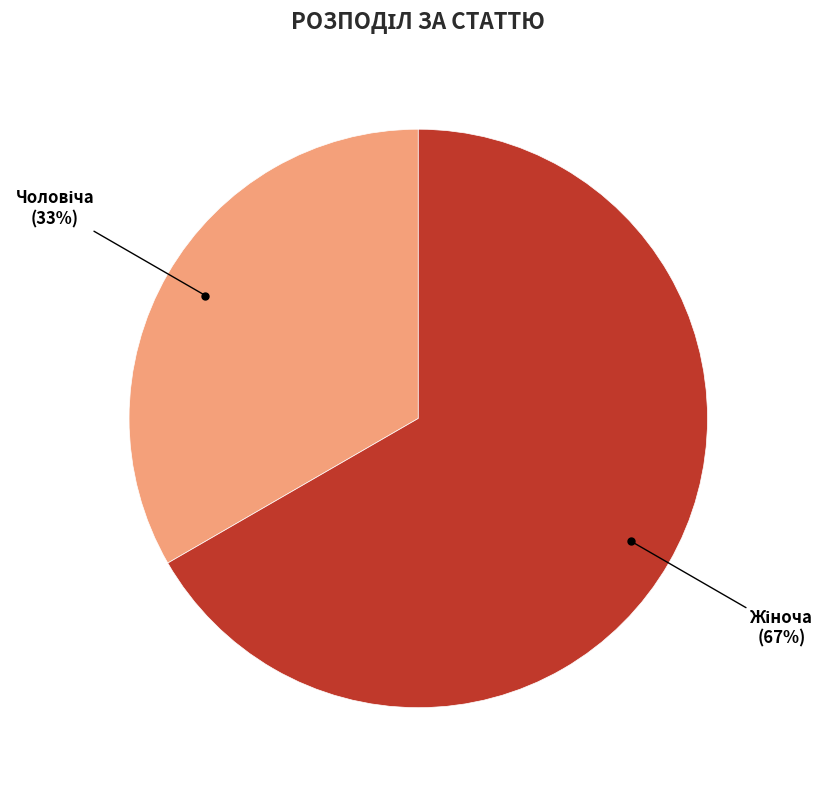

Is there a majority slice in this chart?

Yes